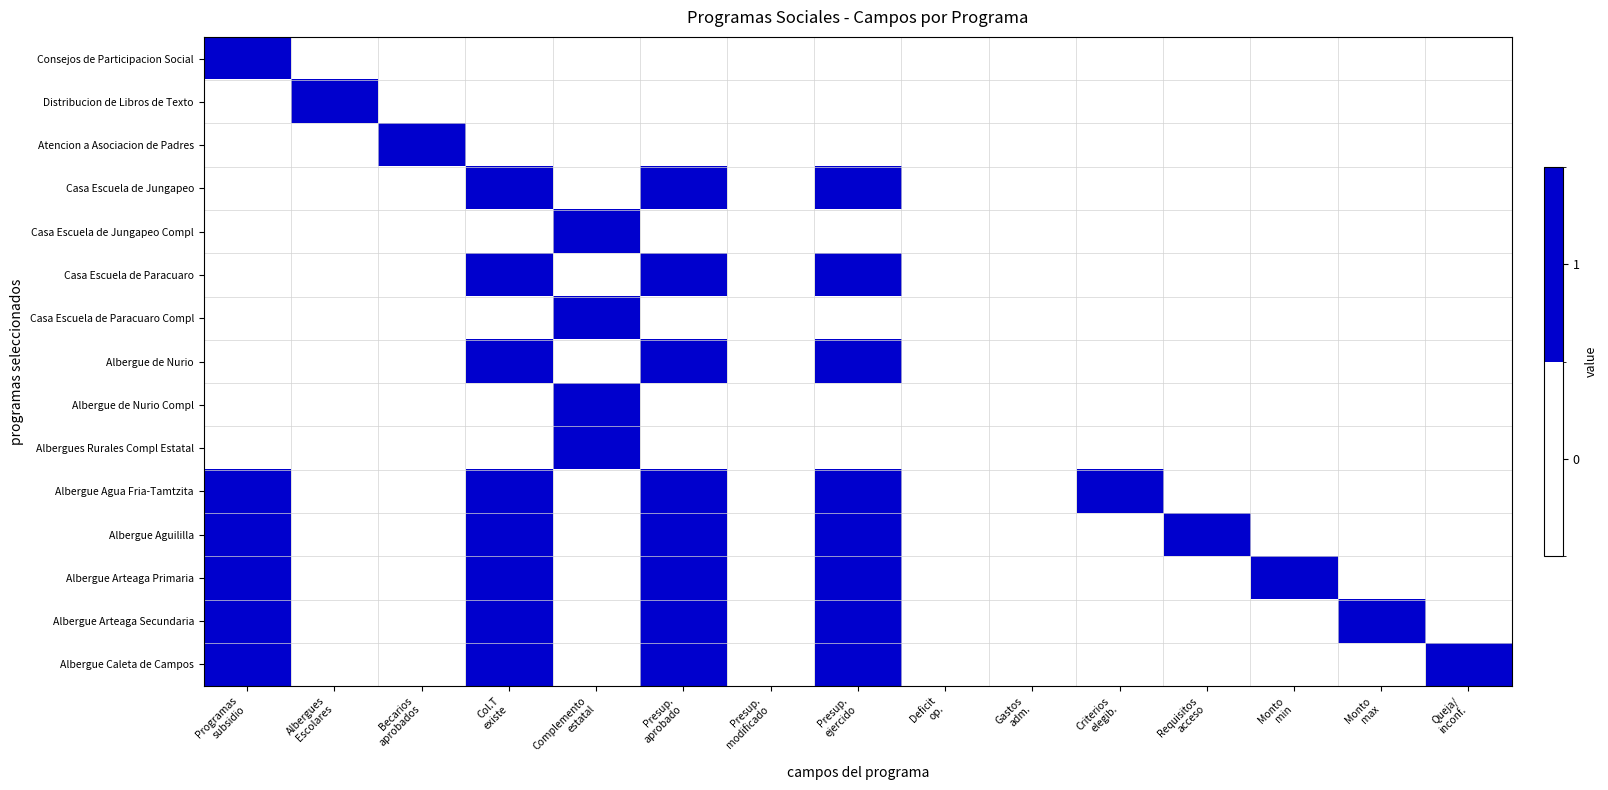

At which category does the chart reach its minimum across all series?

Albergues
Escolares